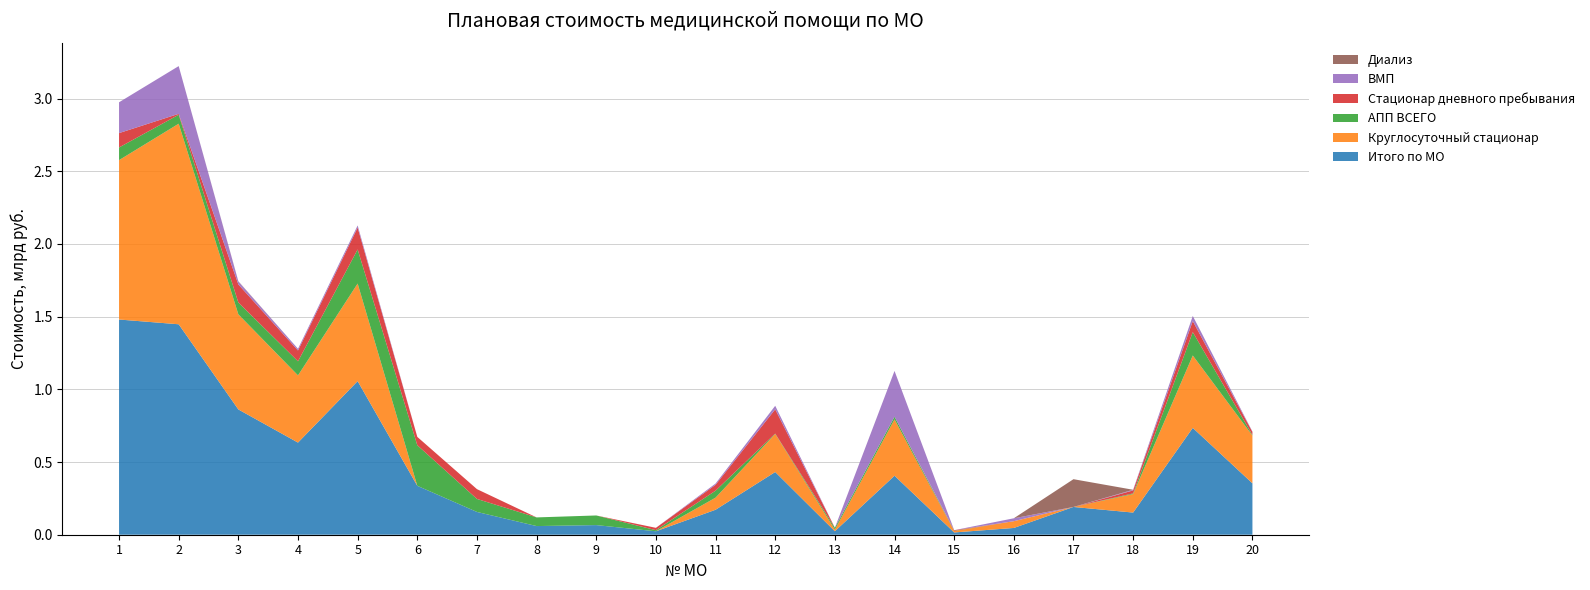

Reading left to right, extract all data points from this chart.

Итого по МО: 1=1480126373.5	2=1447393812.2	3=861709260.4	4=633643158.6	5=1056348309.8	6=336426670.2	7=156737890.4	8=59530567.5	9=66214249.2	10=23711283.4	11=171745445.8	12=431309849.7	13=23983789.6	14=405894308.0	15=15623617.7	16=46542373.0	17=190968151.0	18=152350190.4	19=734848108.3	20=353459863.5
Круглосуточный стационар: 1=1096204927.3	2=1379533108.0	3=654192811.6	4=462189663.3	5=671180525.5	6=0.0	7=0.0	8=0.0	9=0.0	10=0.0	11=83215024.9	12=261823909.1	13=11173538.7	14=387367294.6	15=9510714.5	16=46542373.0	17=0.0	18=127157291.2	19=497940195.3	20=328629059.6
АПП ВСЕГО: 1=87037060.0	2=61675790.9	3=81213523.2	4=96945057.8	5=234595922.9	6=279026677.3	7=89343989.3	8=59530567.5	9=66214249.2	10=7588413.0	11=47910100.0	12=2404926.2	13=12810250.8	14=18527013.4	15=1875718.9	16=0.0	17=0.0	18=4866120.0	19=160971041.5	20=3496298.0
Стационар дневного пребывания: 1=98883846.9	2=6184913.3	3=124433239.8	4=74457073.6	5=150571861.4	6=57399992.8	7=67393901.1	8=0.0	9=0.0	10=16122870.4	11=40620320.8	12=167081014.5	13=0.0	14=0.0	15=4237184.2	16=0.0	17=0.0	18=20326779.2	19=75734486.5	20=21334505.9
ВМП: 1=211905442.8	2=328294059.1	3=19960970.4	4=11657719.8	5=14376013.4	6=0.0	7=0.0	8=0.0	9=0.0	10=0.0	11=8541296.0	12=24152719.1	13=0.0	14=314775973.0	15=0.0	16=20014399.0	17=0.0	18=4551615.3	19=35124435.9	20=2660227.7
Диализ: 1=0.0	2=0.0	3=1869685.8	4=0.0	5=0.0	6=0.0	7=0.0	8=0.0	9=0.0	10=0.0	11=0.0	12=0.0	13=0.0	14=0.0	15=0.0	16=0.0	17=190968151.0	18=0.0	19=0.0	20=0.0